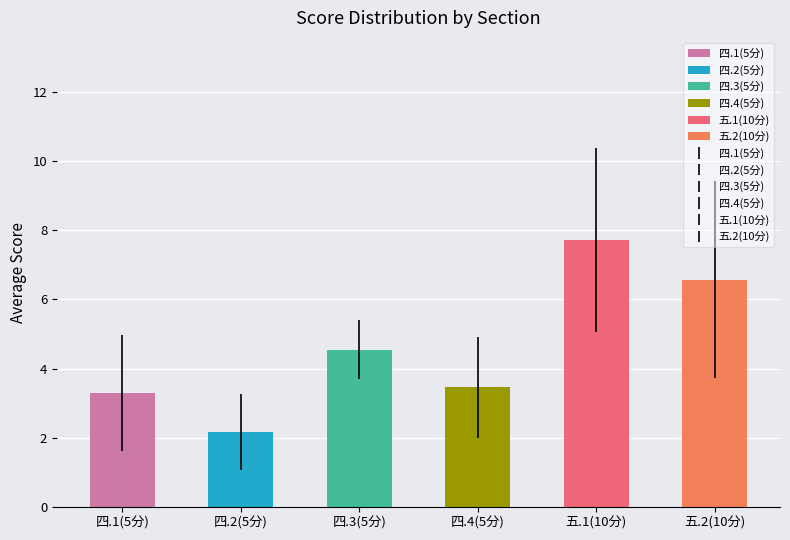

The value at 四.3(5分) is 4.5. True or false?

True